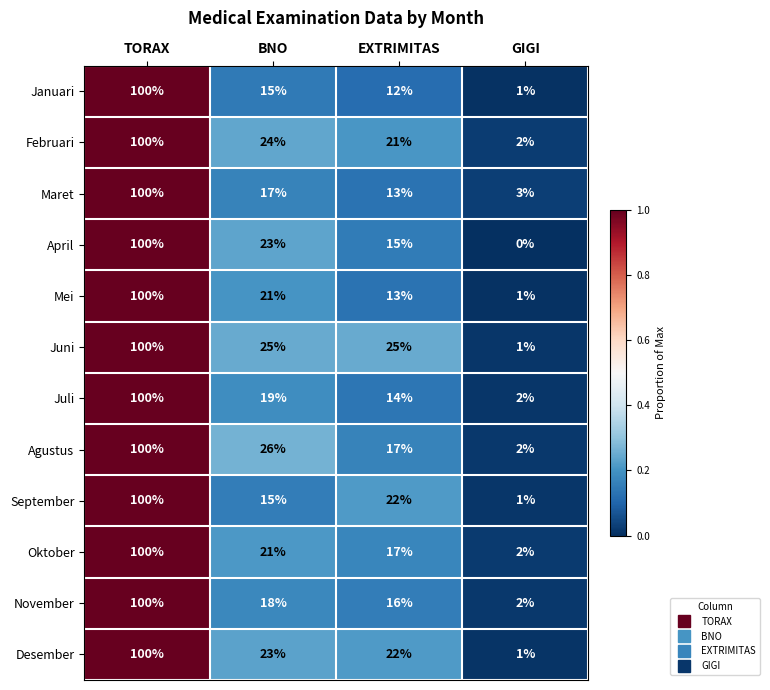

Rank the categories by Oktober value from lowest to highest.

GIGI, EXTRIMITAS, BNO, TORAX